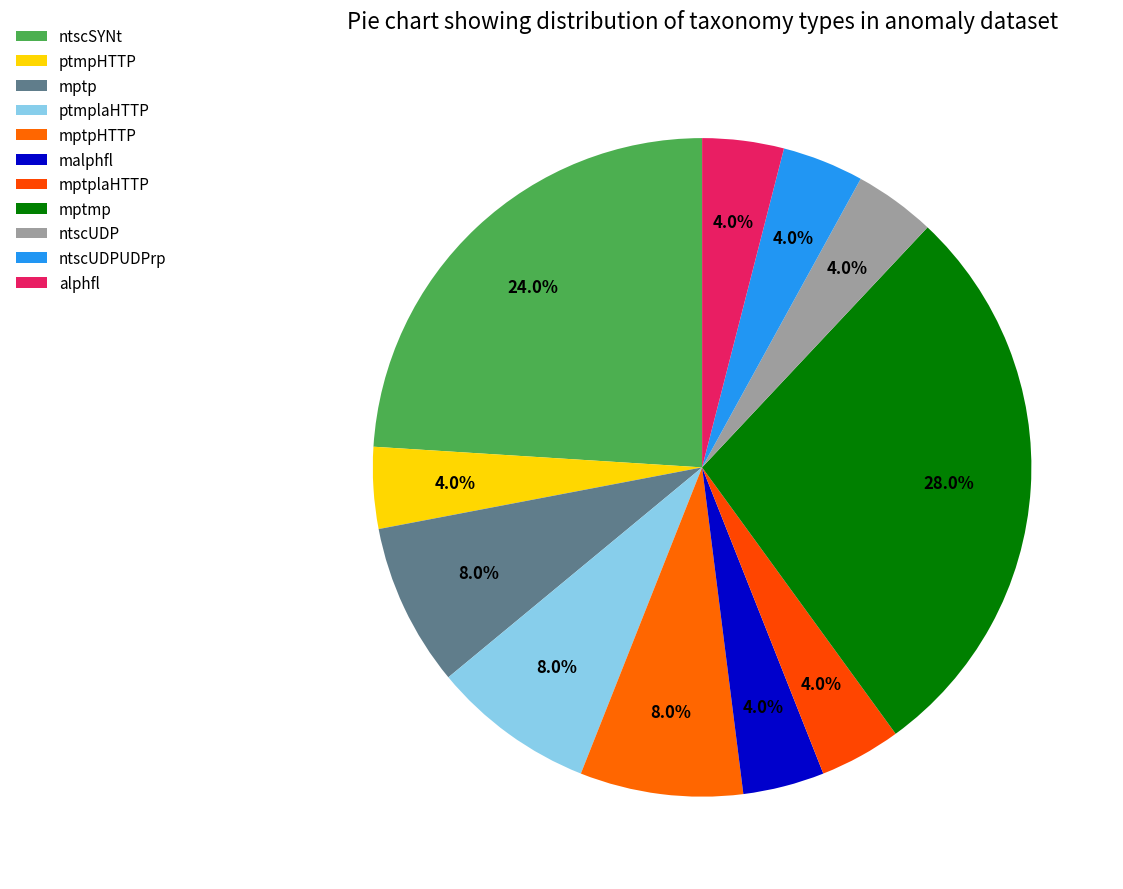

Which slice is the smallest?

ptmpHTTP